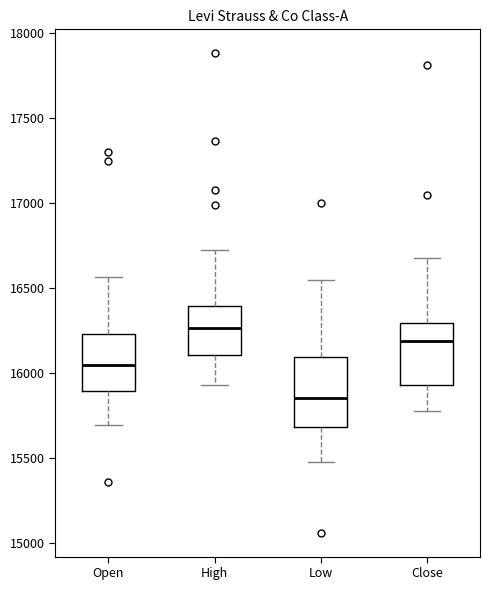

Reading left to right, transcribe this box plot: for each box, give where its median line is, the range the box spans, and where its two whiskers end, as read against the y-axis. The values are not printed on the chart, so give them approximately, as read against the axis.

Open: median 16050, box 15900 to 16250, whiskers 15700 to 16550
High: median 16250, box 16100 to 16400, whiskers 15950 to 16750
Low: median 15850, box 15700 to 16100, whiskers 15500 to 16550
Close: median 16200, box 15950 to 16300, whiskers 15800 to 16700